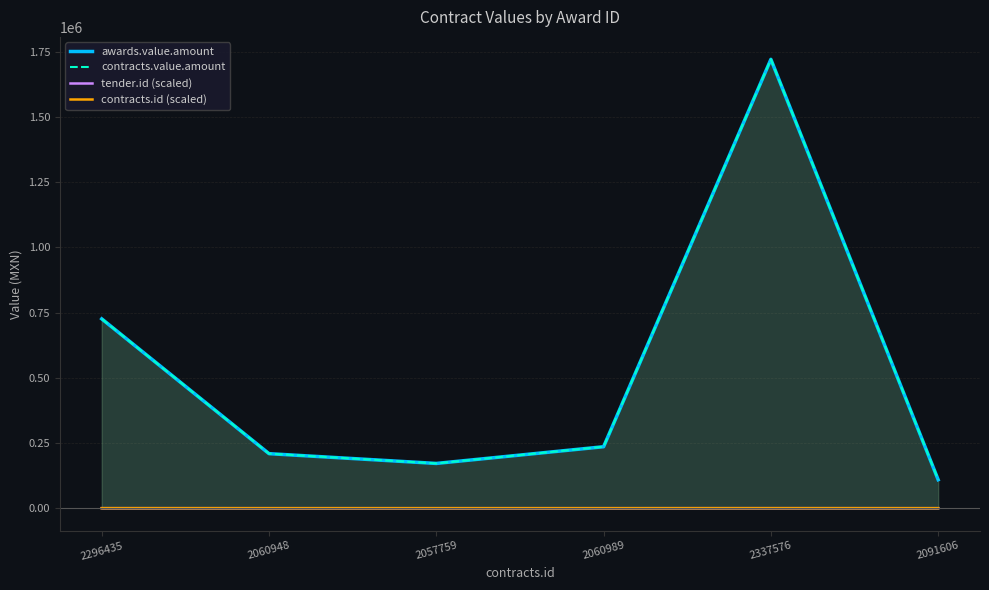

Which series has the largest total across all categories?

awards.value.amount